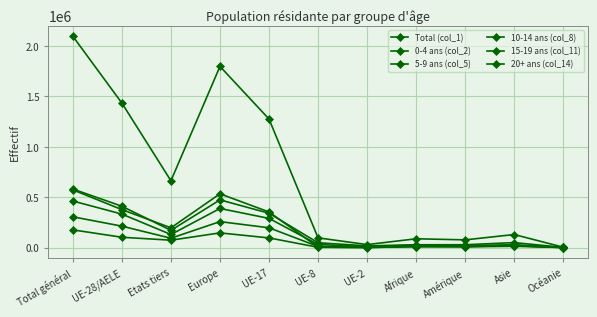

Which label corresponds to the smallest value in the chart?

Océanie